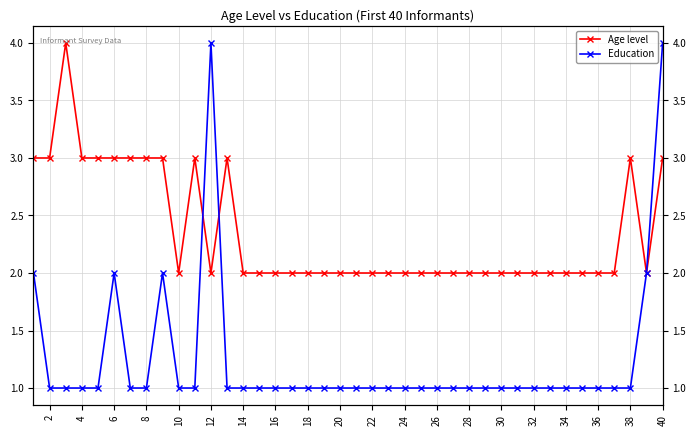

At which category does the chart reach its minimum across all series?

2